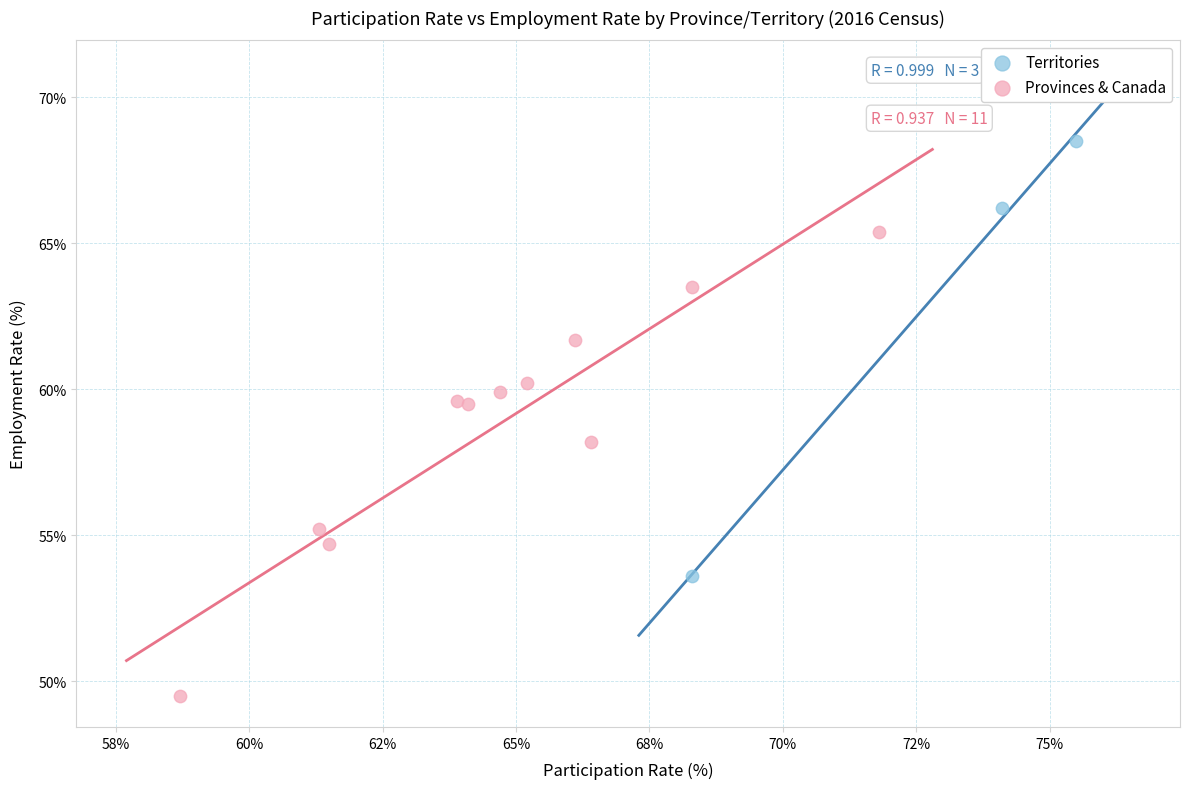

Which series has the largest Y range (max minus min)?

Provinces & Canada